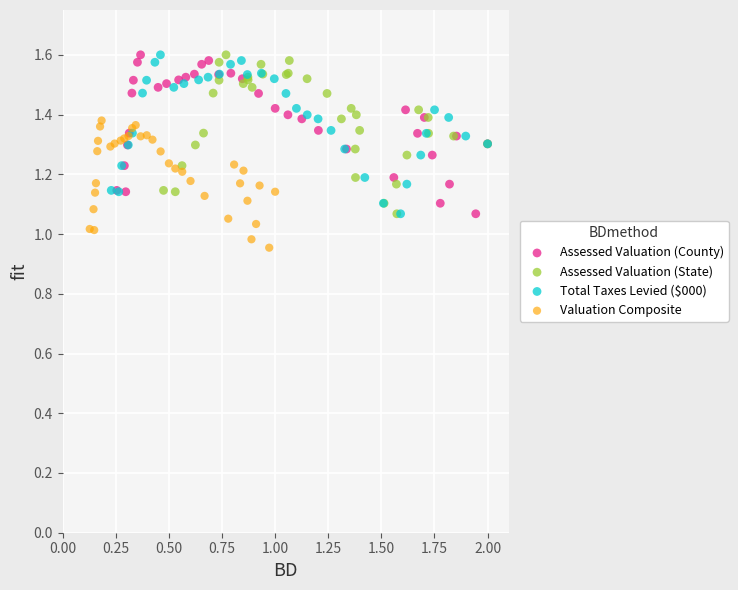

Which series reaches the minimum Y coordinate?

Valuation Composite